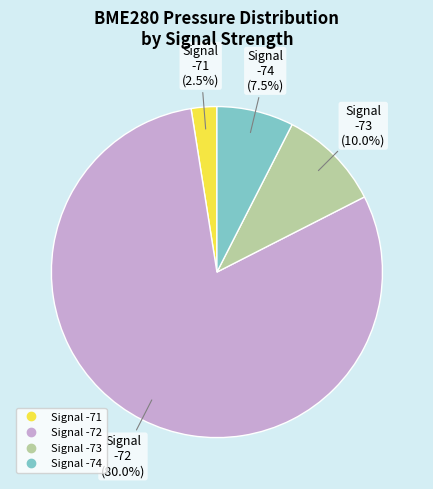

Count the number of slices in the pie.

4